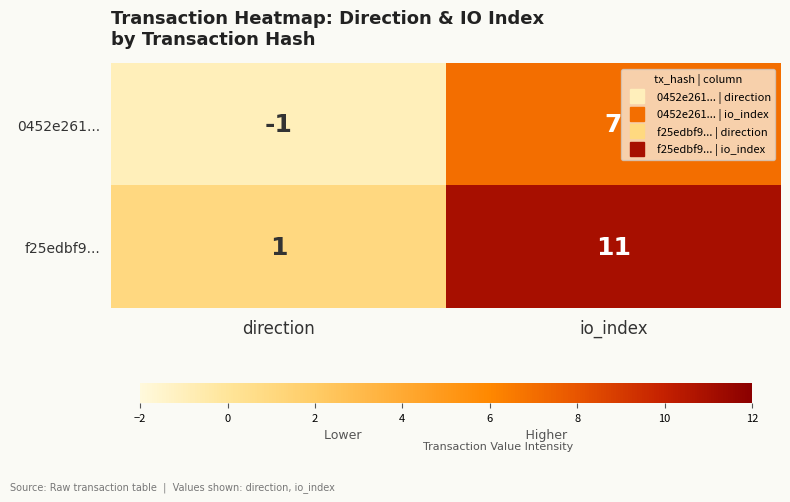

What is the difference between the f25edbf9... values at io_index and direction?

10